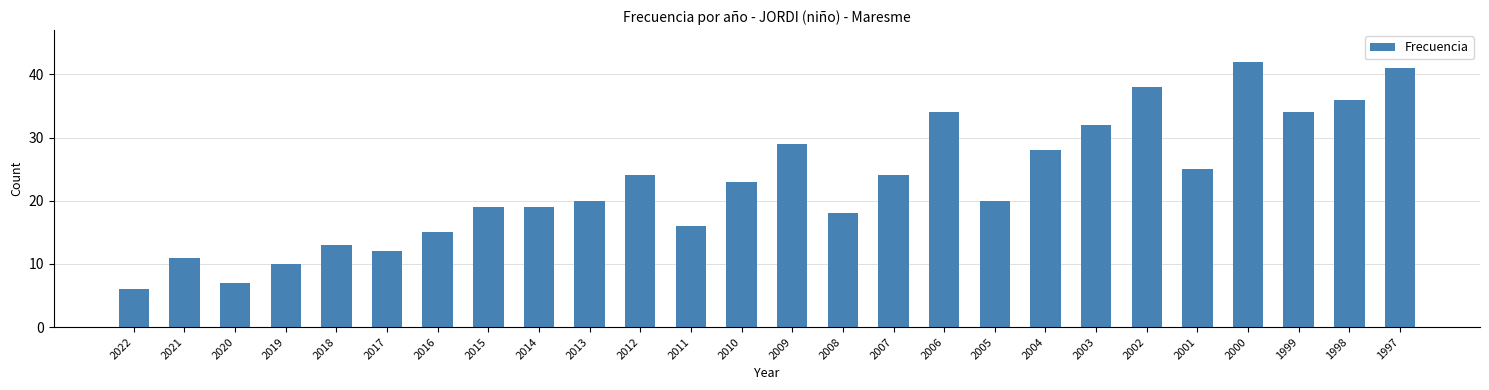

True or false: the data shows 13 at 2009.

False